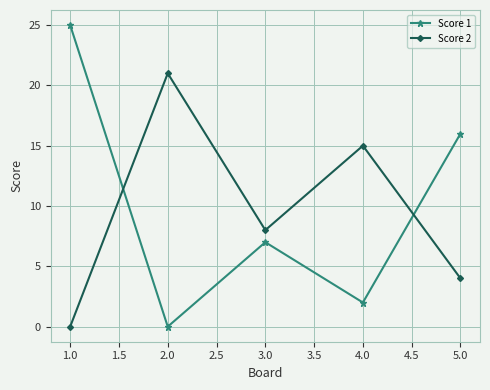

Which series has the largest range (max minus min)?

Score 1